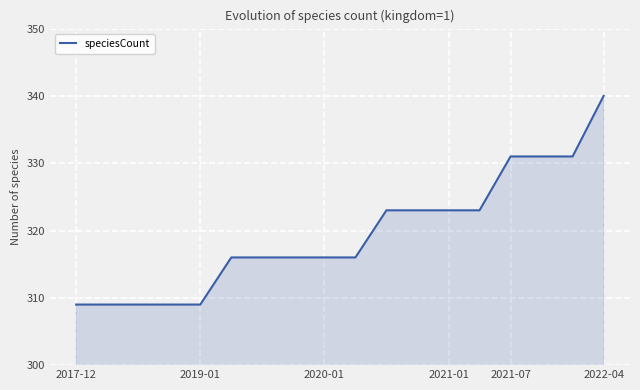

What is the sum of all values?

5750